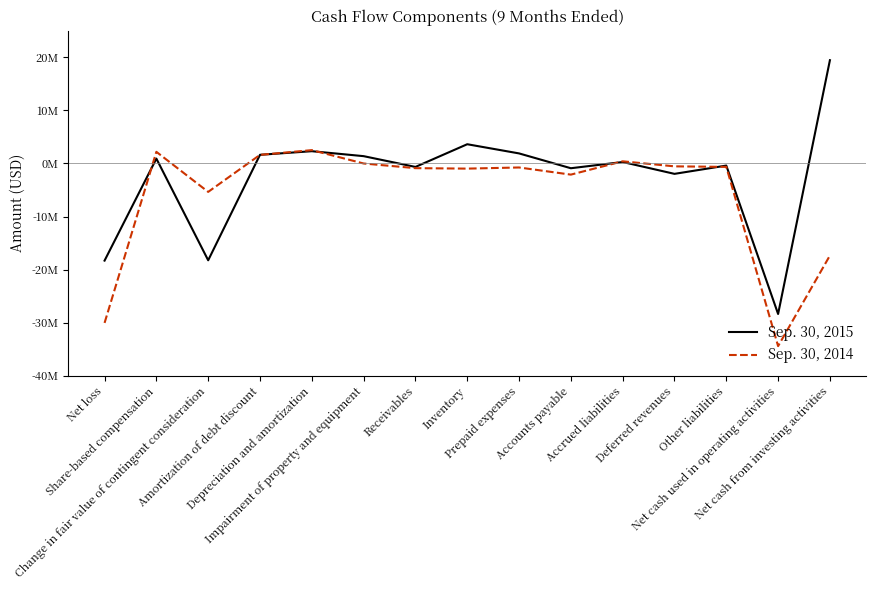

What are all the series names shown in the legend?

Sep. 30, 2015, Sep. 30, 2014